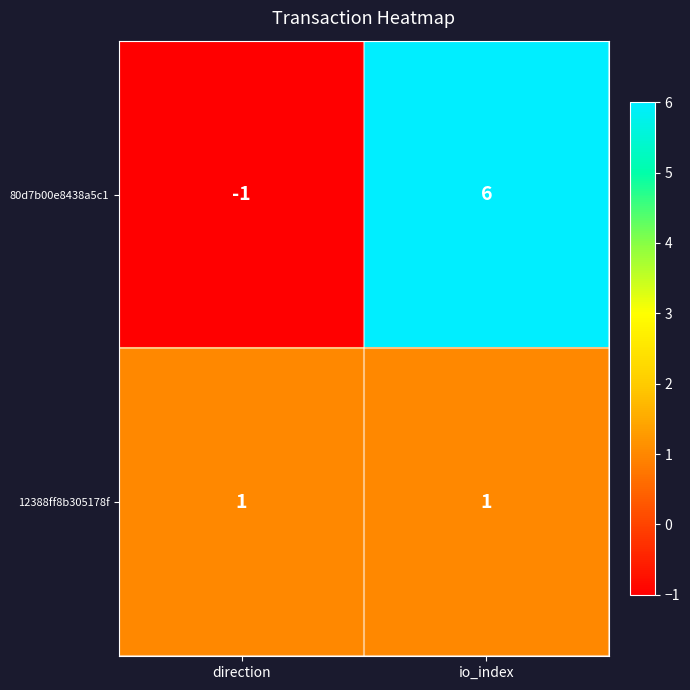

Rank the series by their maximum value, from highest to lowest.

80d7b00e8438a5c1, 12388ff8b305178f